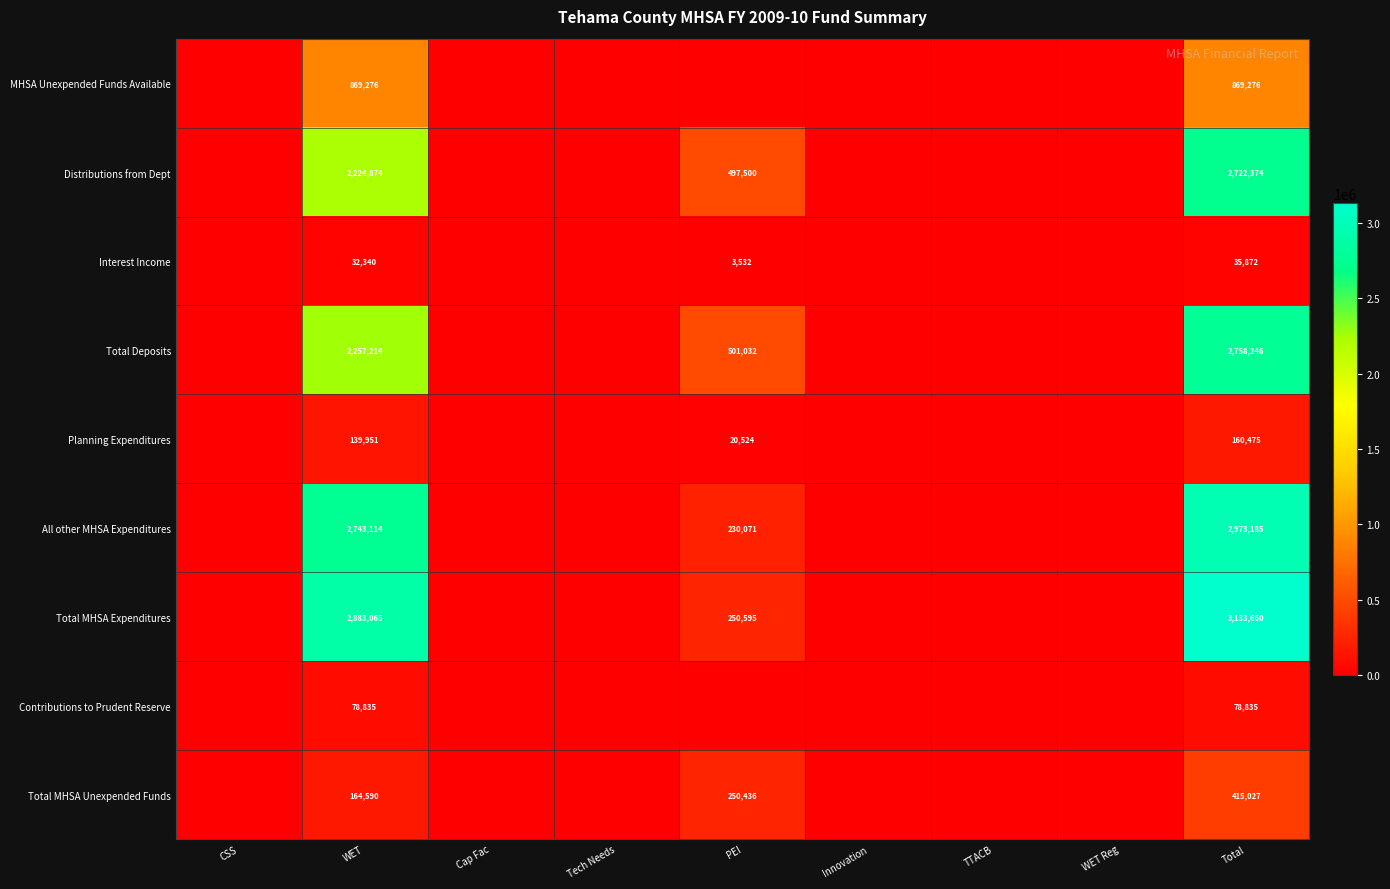

Rank the series at Total from lowest to highest value.

Interest Income, Contributions to Prudent Reserve, Planning Expenditures, Total MHSA Unexpended Funds, MHSA Unexpended Funds Available, Distributions from Dept, Total Deposits, All other MHSA Expenditures, Total MHSA Expenditures